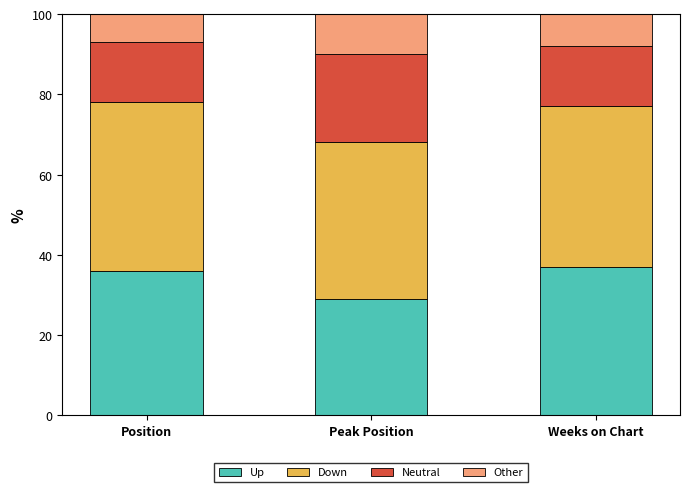

What is the difference between the Up values at Peak Position and Position?

7.0